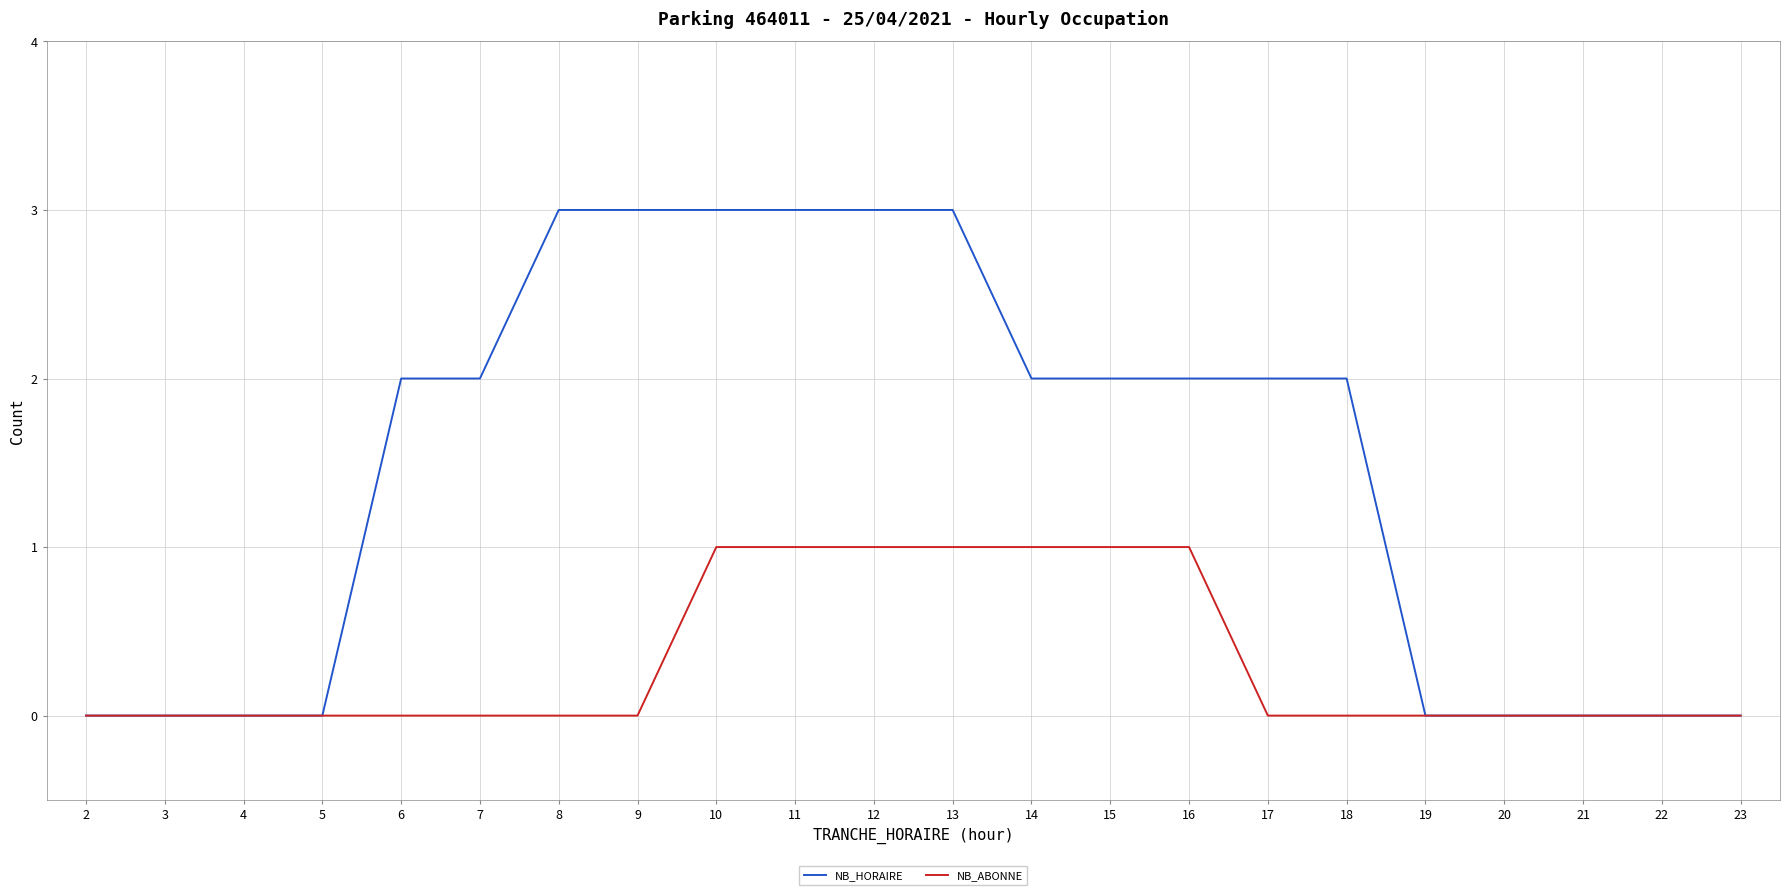

Count the NB_HORAIRE values in the range 0 to 3.

22